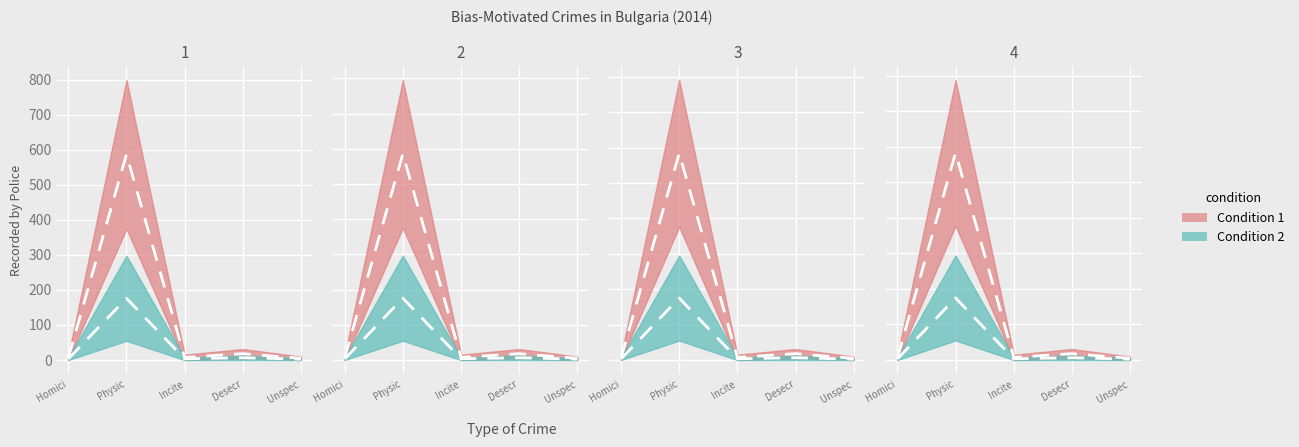

Which label corresponds to the smallest value in the chart?

Unspec